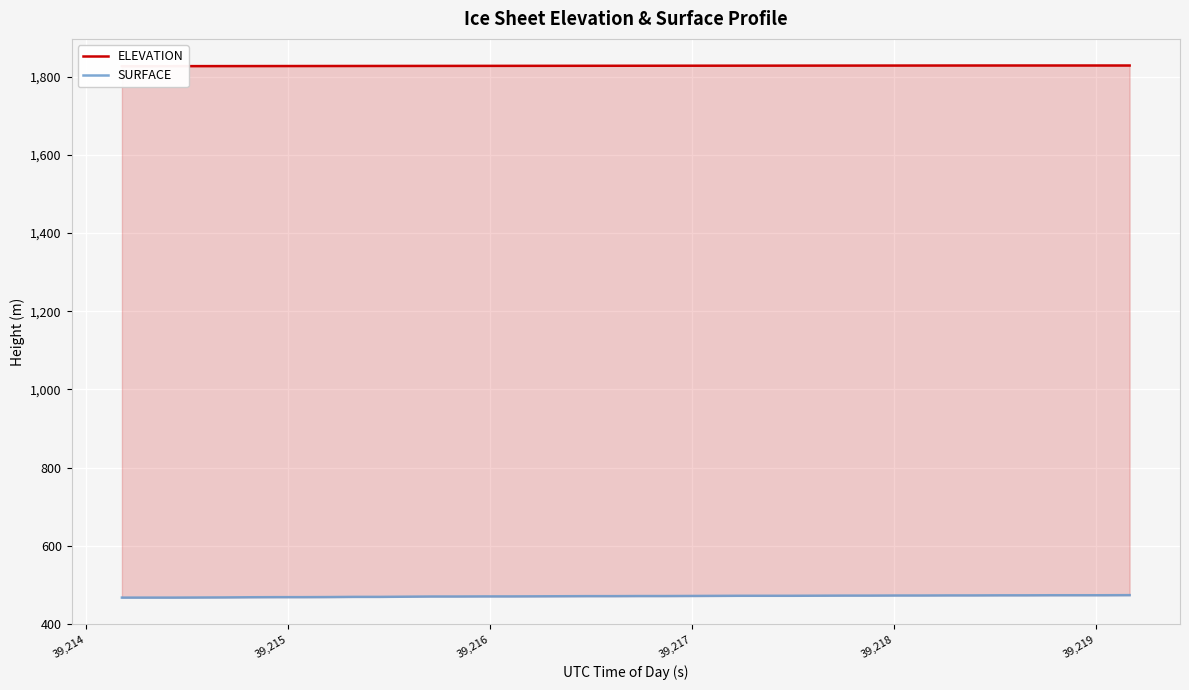

The SURFACE series shows 752.1 at 39,216. True or false?

False